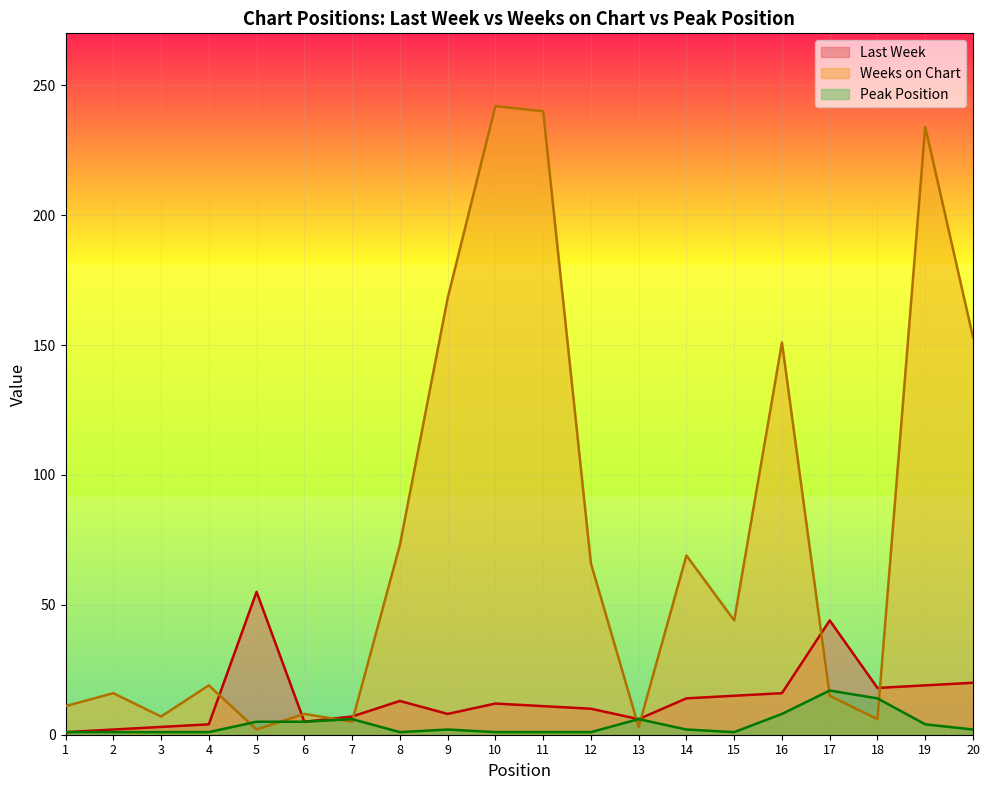

Between which two adjacent categories do Weeks on Chart and Last Week first intersect?

4 and 5